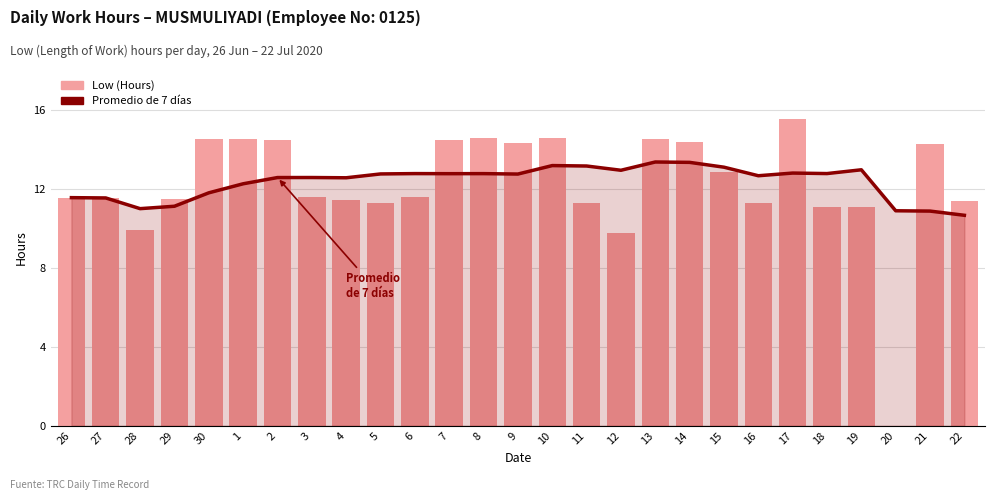

Are the bars grouped side by side (vs. stacked)?

Yes